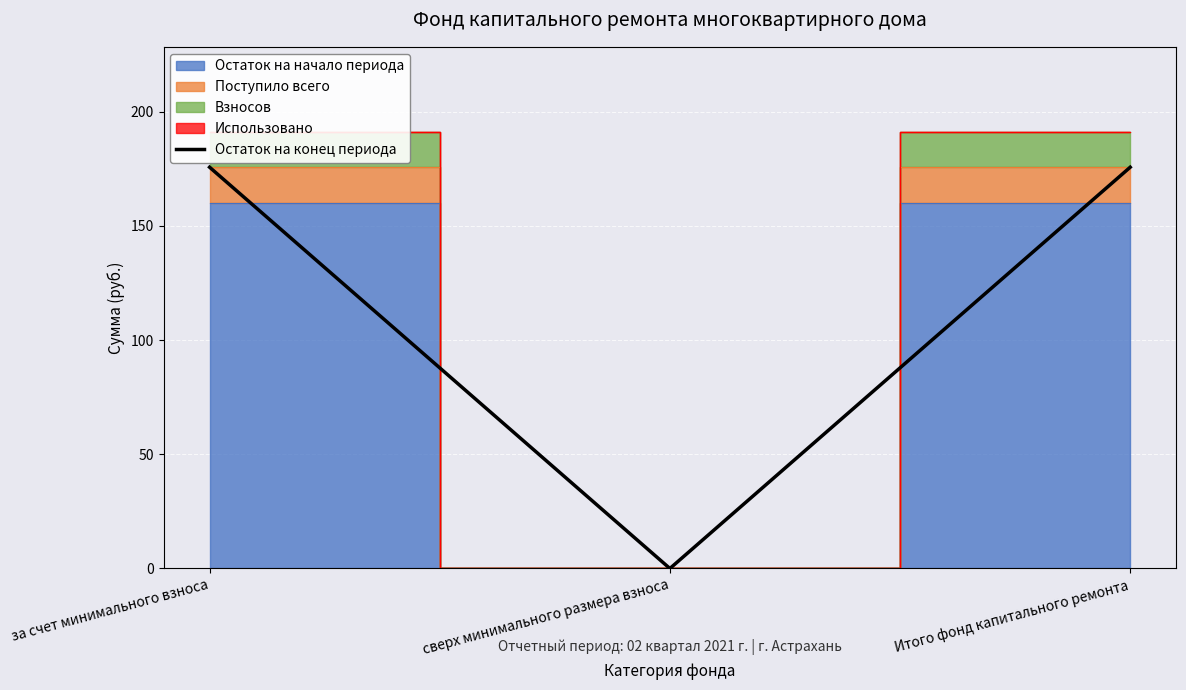

How many values are above zero?

2